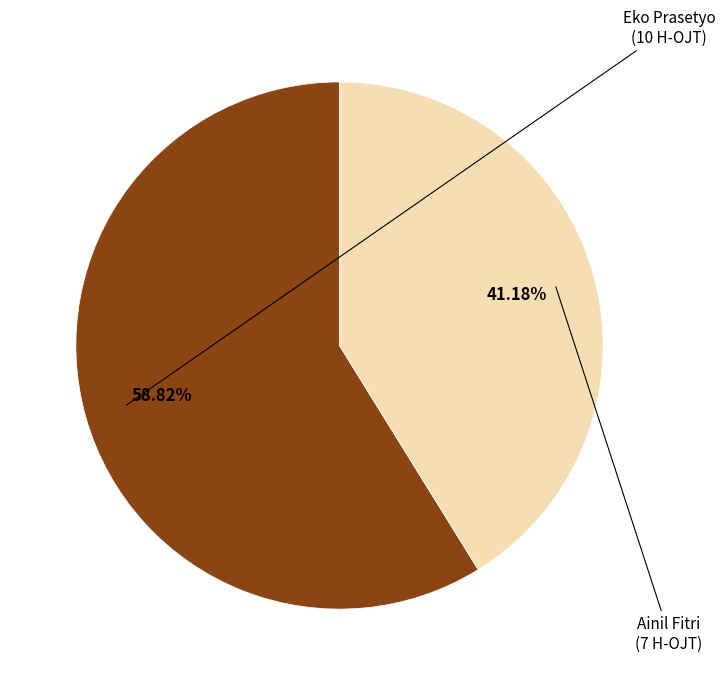

What percentage is the Ainil Fitri slice, to the nearest percent?

41%